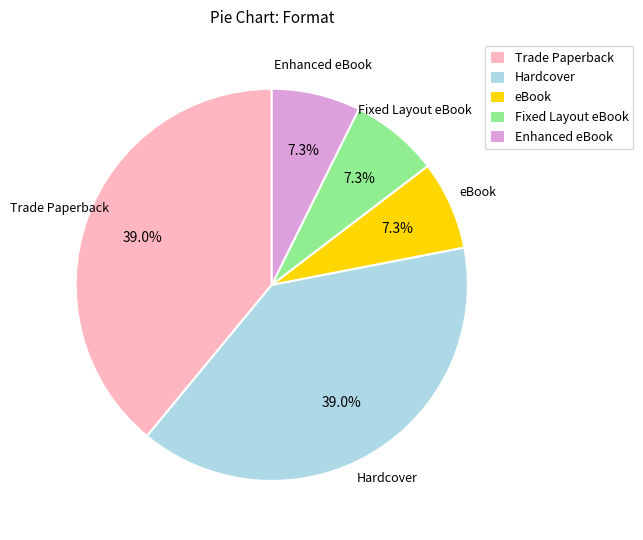

The Hardcover slice represents 46% of the pie. True or false?

False